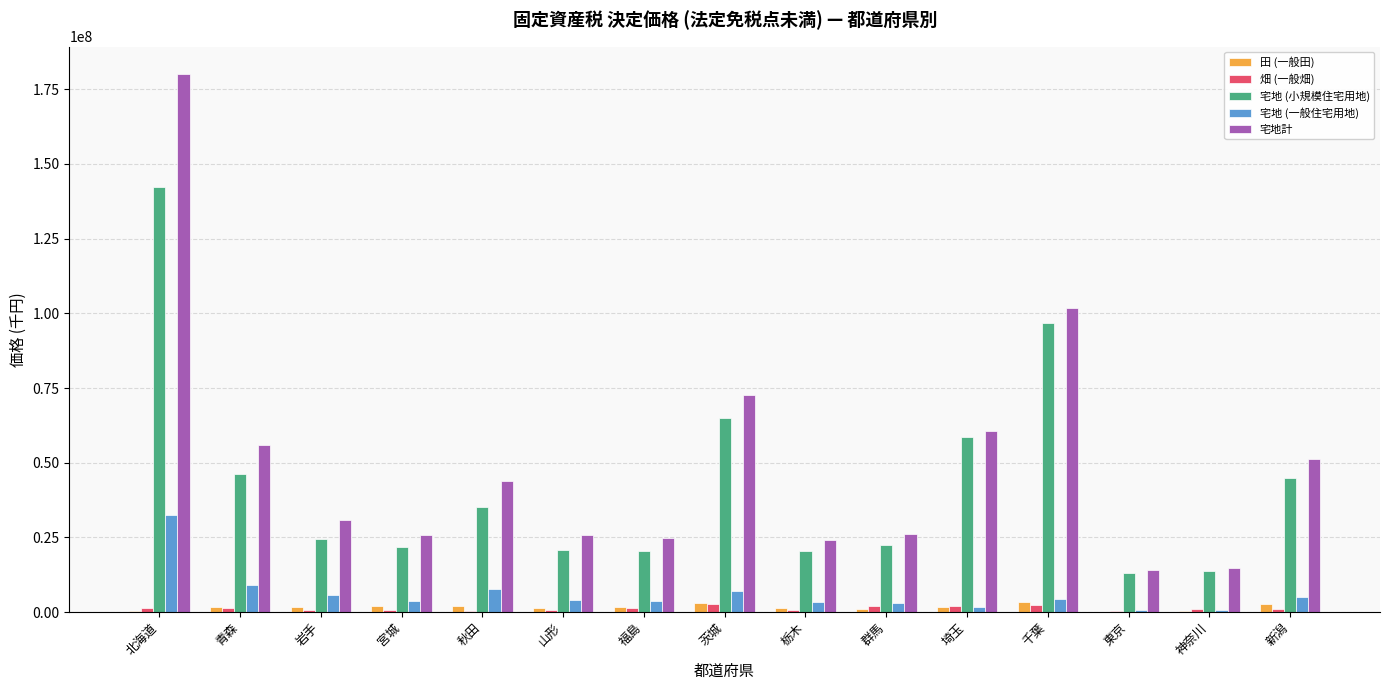

Which series has the largest range (max minus min)?

宅地計